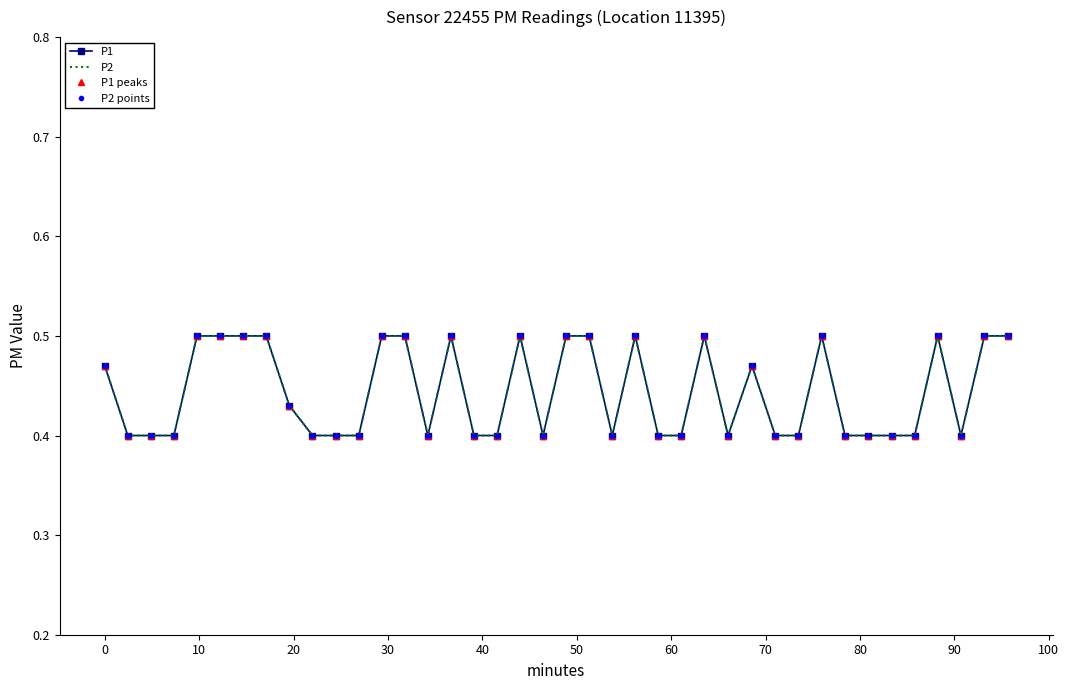

How many categories are shown in the chart?

40